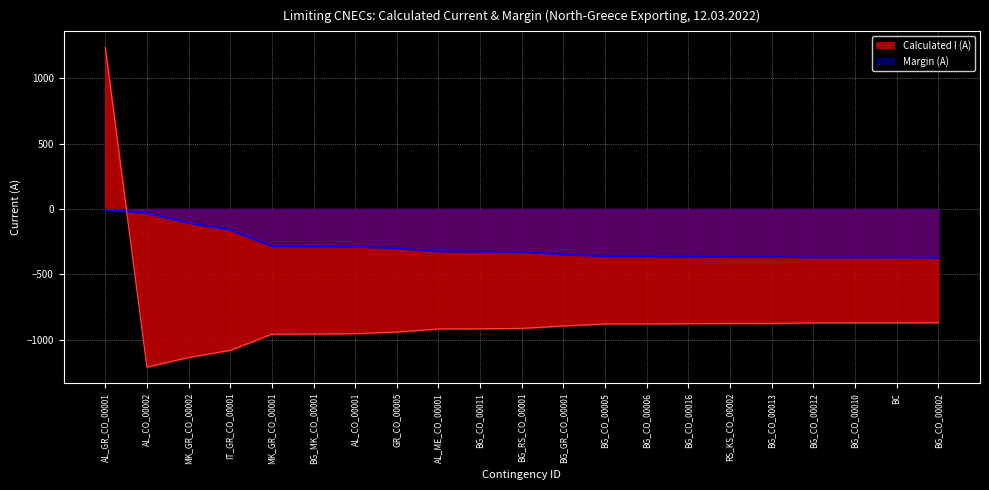

At BG_CO_00006, list the series in order from smallest to largest.

Calculated I (A), Margin (A)